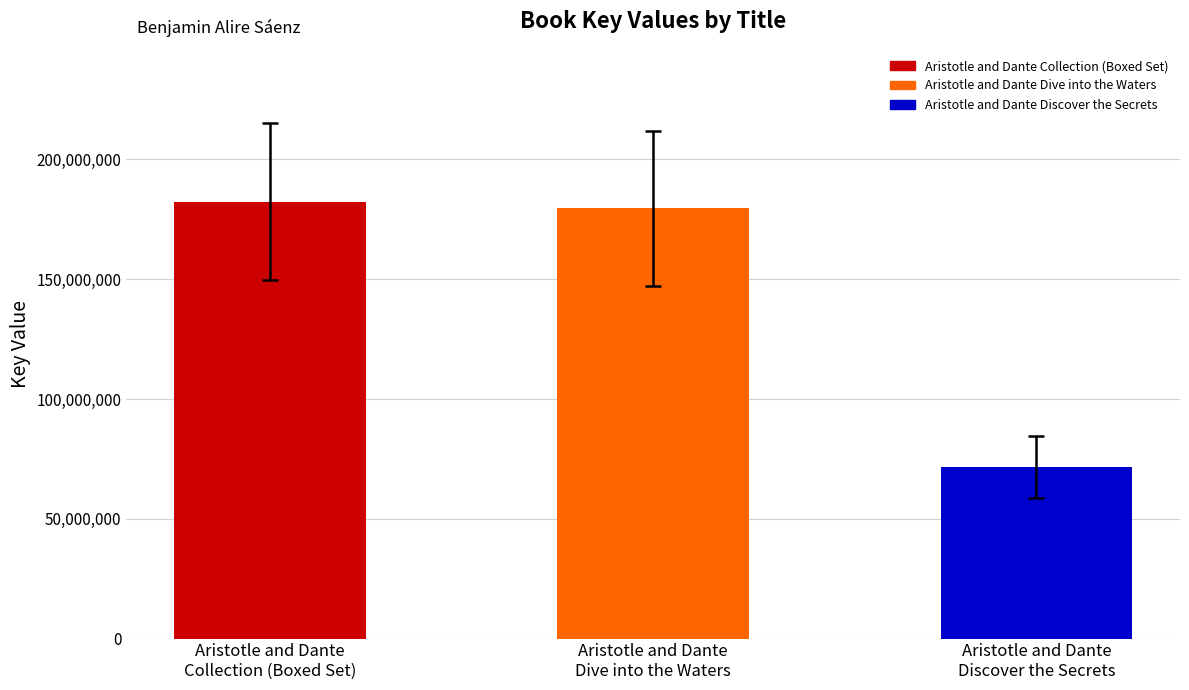

What is the difference between the values at Aristotle and Dante
Discover the Secrets and Aristotle and Dante
Dive into the Waters?

108029945